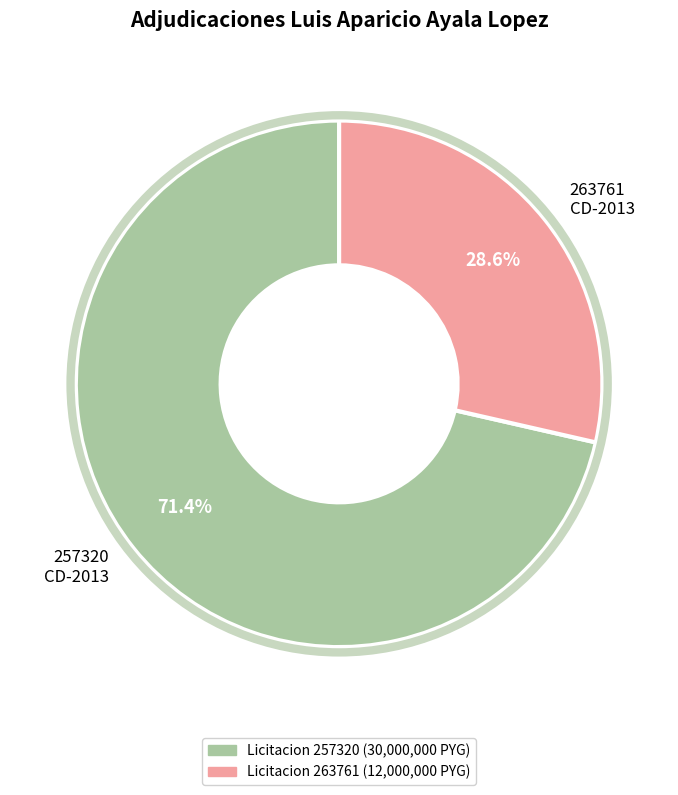

Count the number of slices in the pie.

2